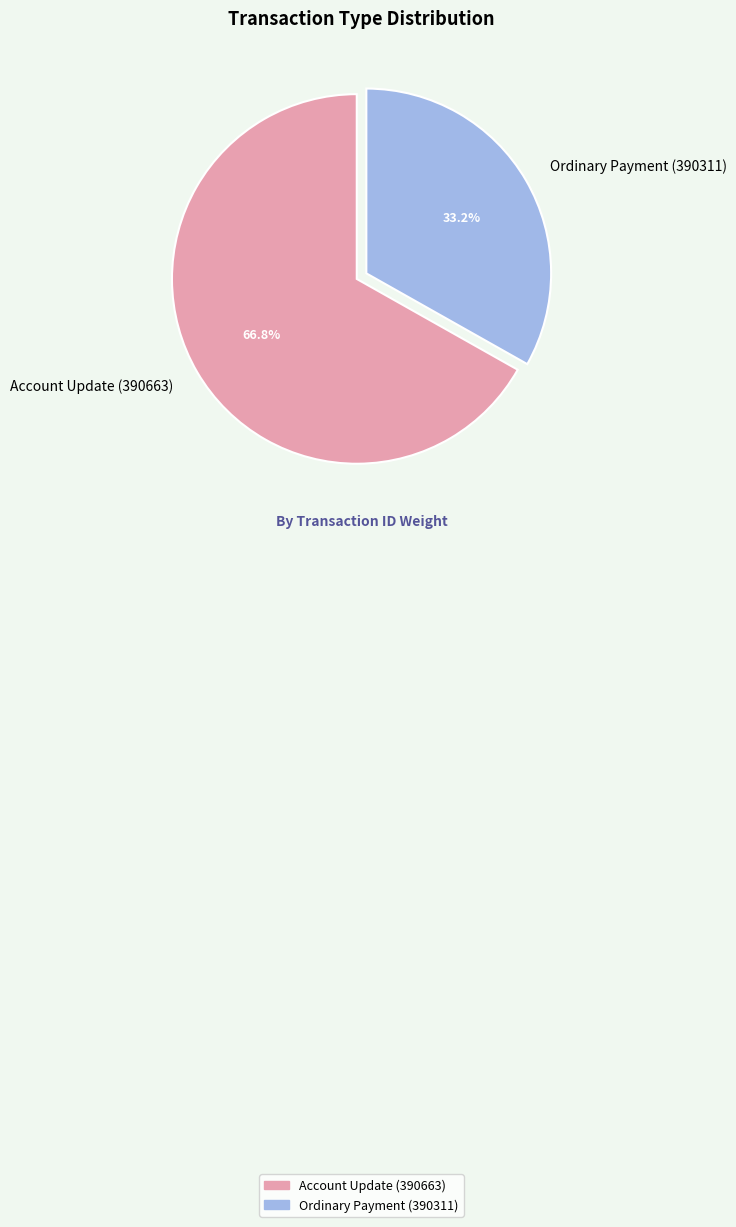

What percentage is the Account Update (390663) slice, to the nearest percent?

67%